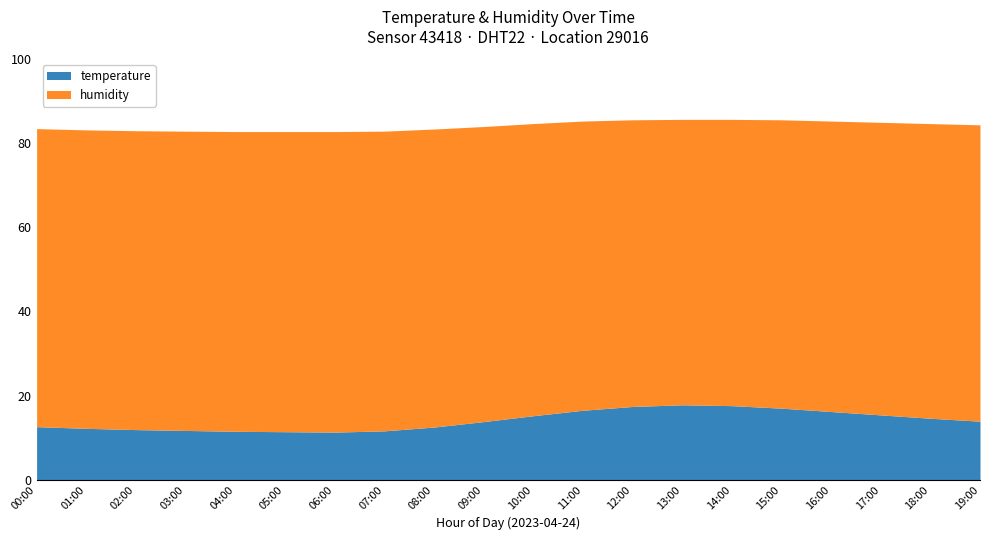

Is the value of temperature at 05:00 greater than the value of humidity at 01:00?

No